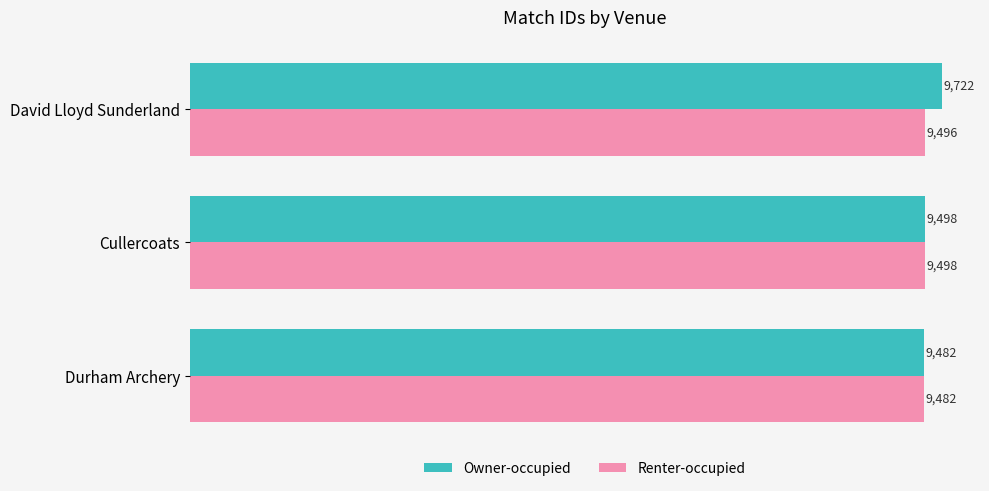

At which label is Owner-occupied closest to 9602?

Cullercoats